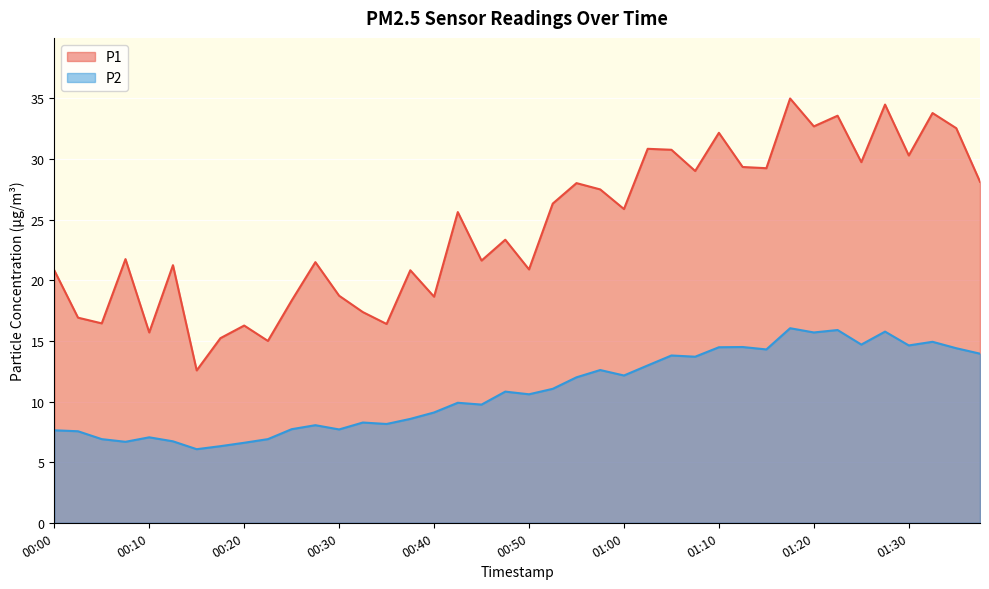

True or false: P1 and P2 intersect in this chart.

False